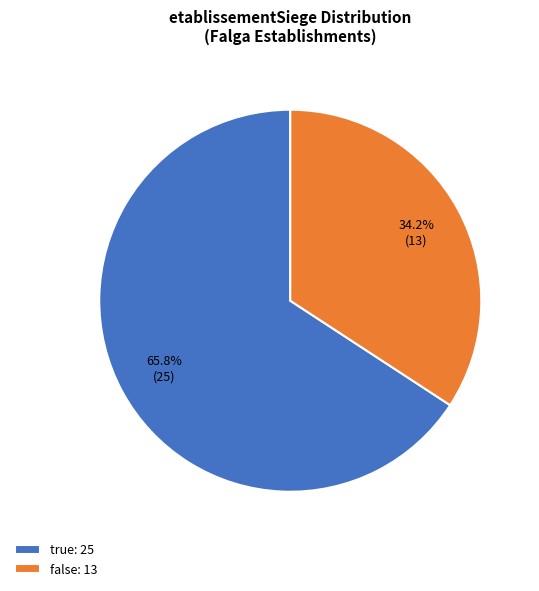

Between true: 25 and false: 13, which is larger?

true: 25